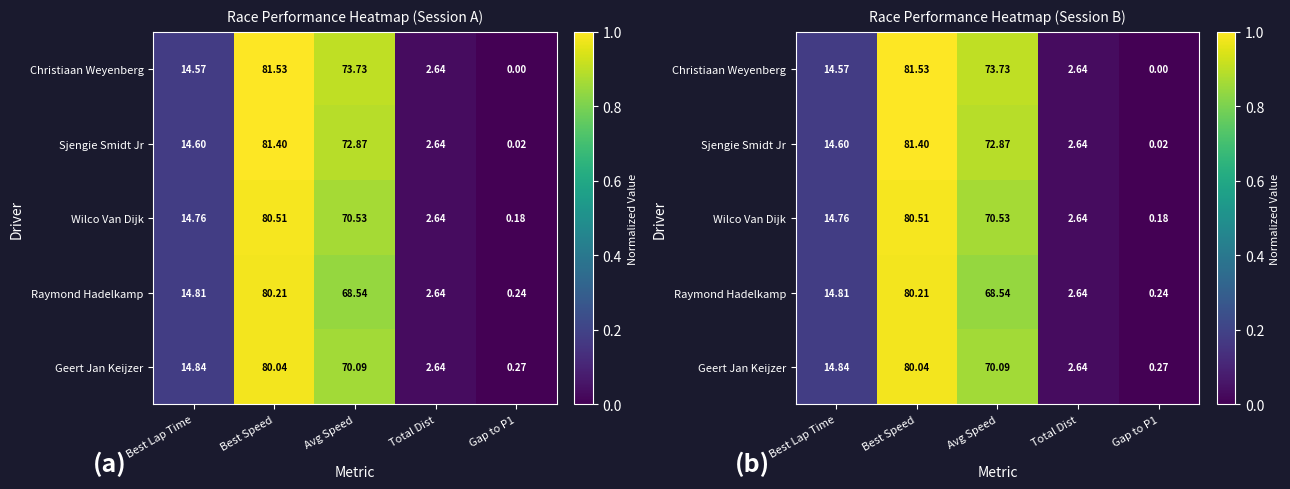

Between Total Dist and Best Lap Time, which is larger?

Best Lap Time